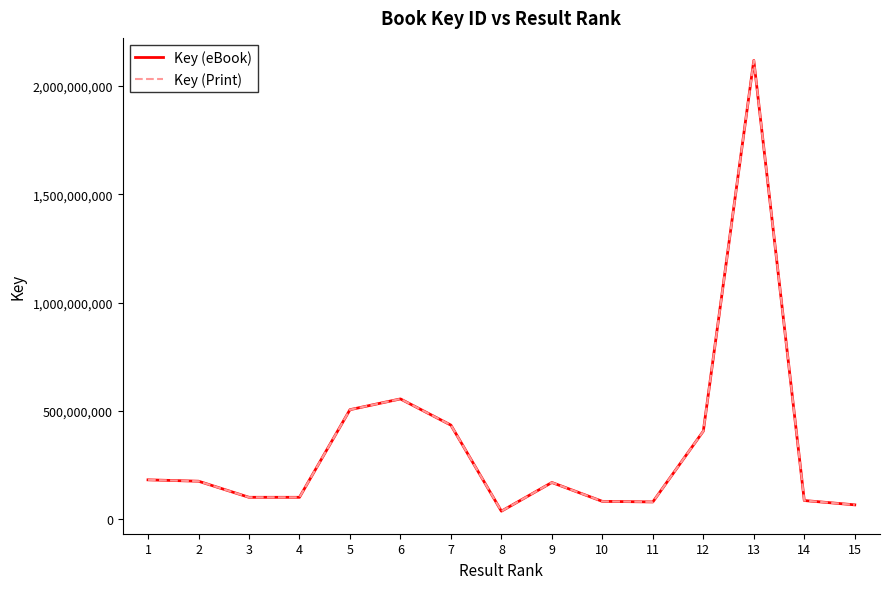

What is the smallest value displayed?

36633279